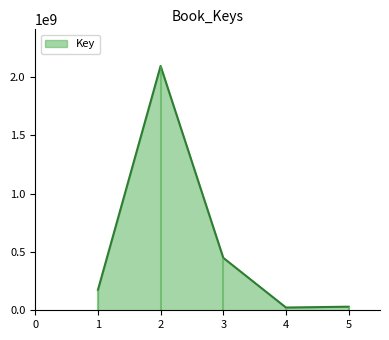

List the labels in order of value, smallest first.

4, 5, 1, 3, 2